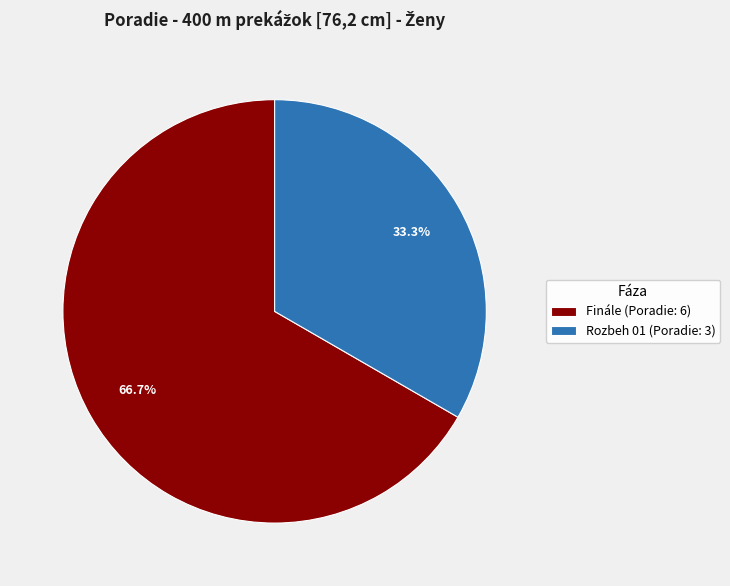

To the nearest percent, what is the average slice percentage?

50%